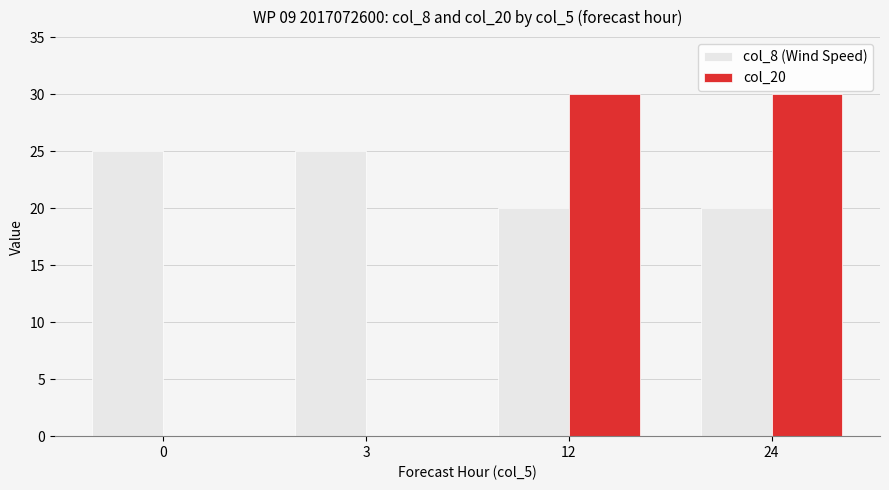

Which series has the widest spread of values?

col_20